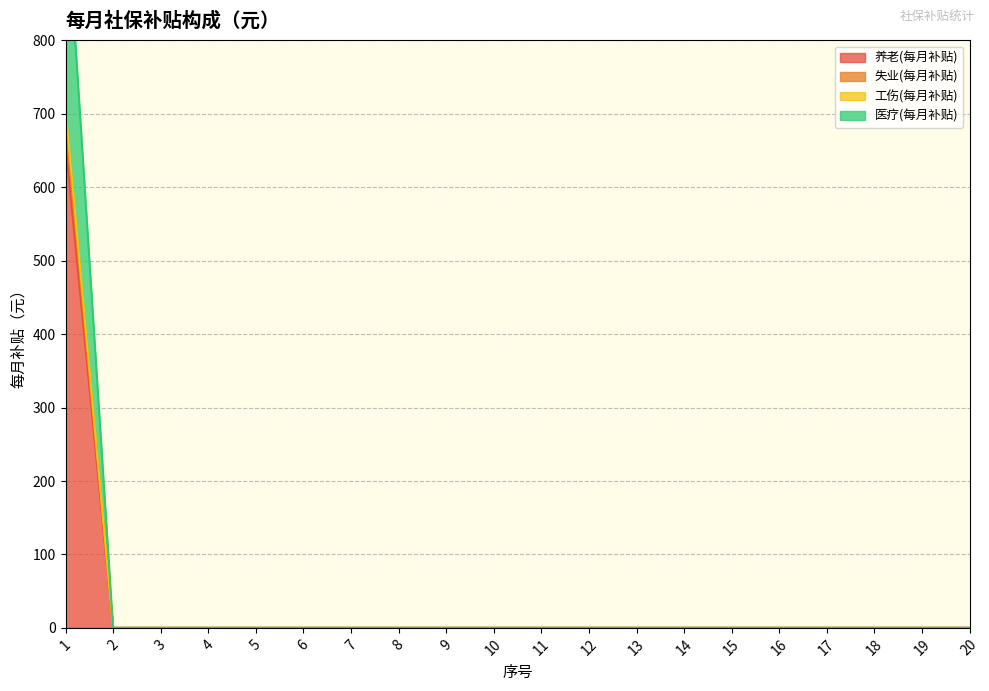

True or false: 养老(每月补贴) has more than 1 points higher than both neighbors.

False